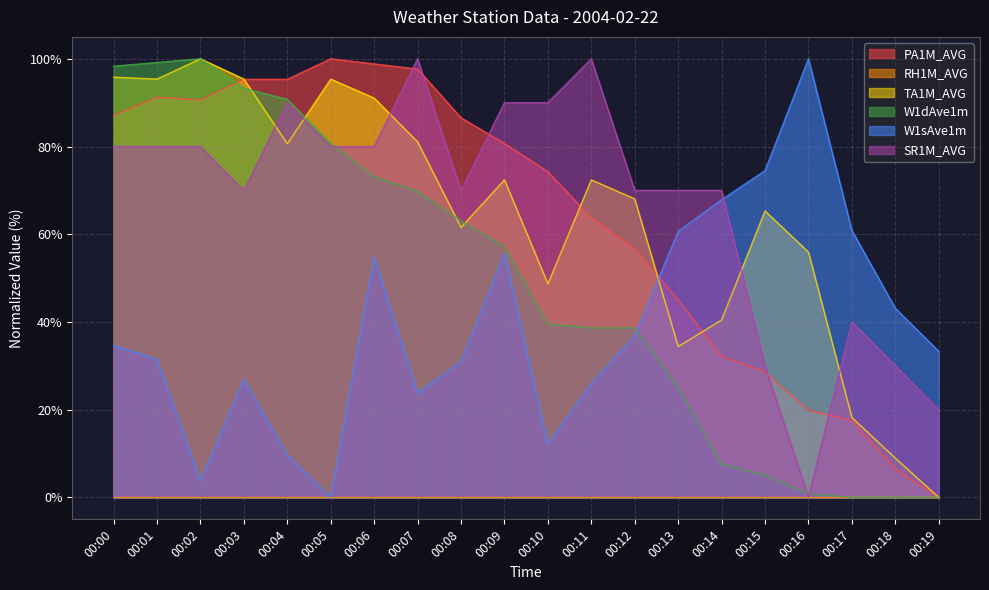

Is the value of PA1M_AVG at 00:03 greater than the value of TA1M_AVG at 00:09?

Yes